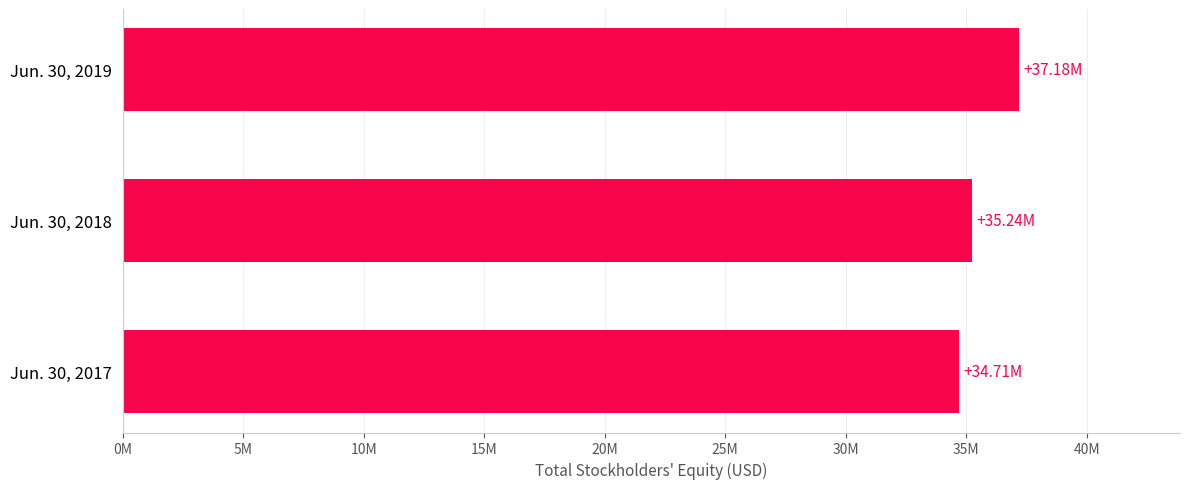

List the labels in order of value, smallest first.

Jun. 30, 2017, Jun. 30, 2018, Jun. 30, 2019